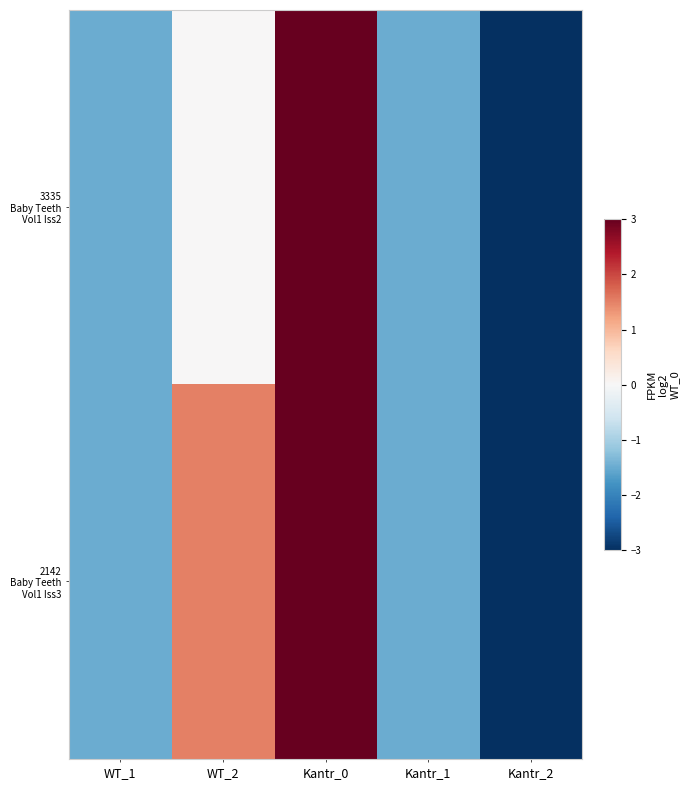

At which category is the sum across all series the highest?

Kantr_0